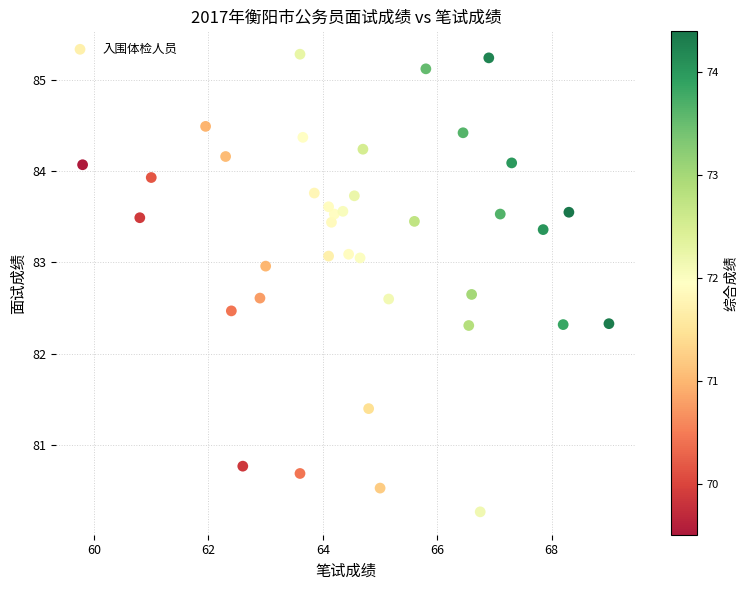

What is the range of X values (max minus min)?

9.2